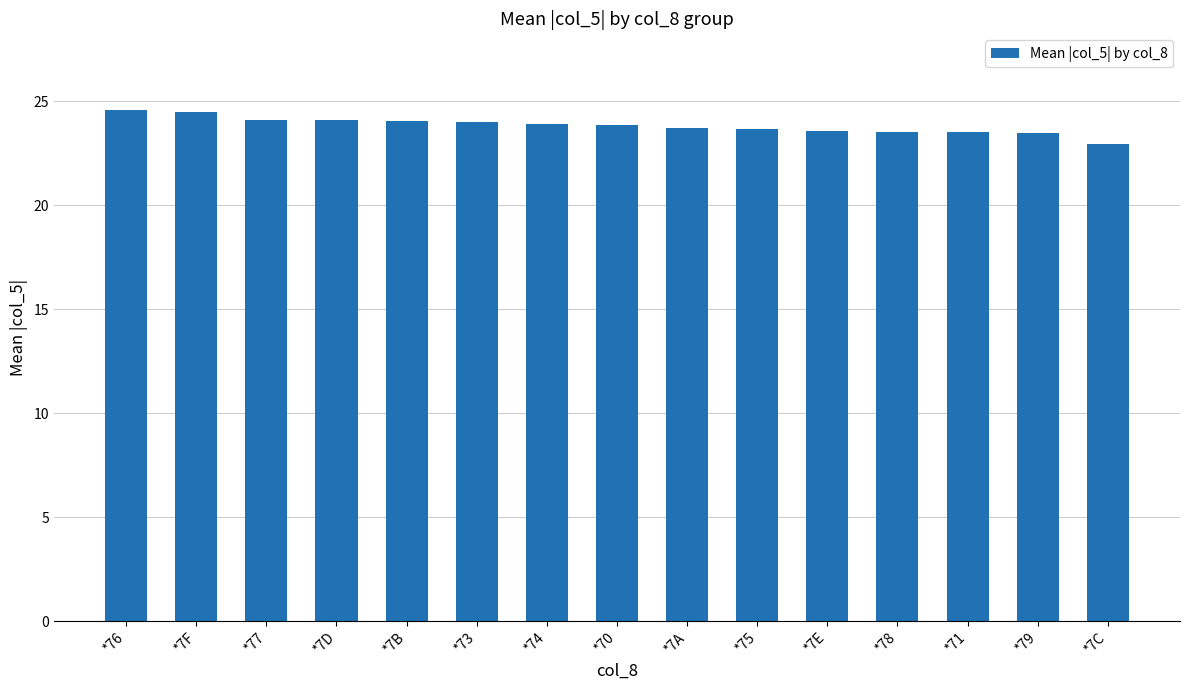

The chart shows a value of 37.5 at *7B. True or false?

False